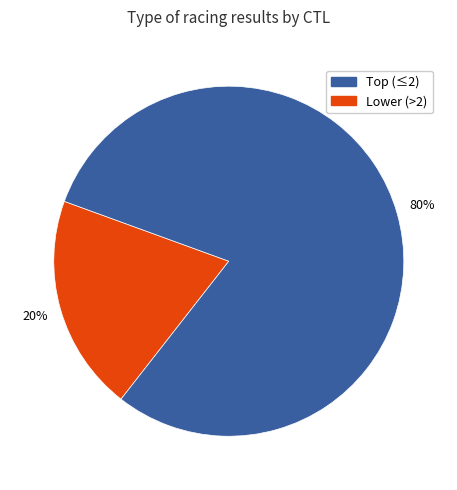

To the nearest percent, what is the average slice percentage?

50%